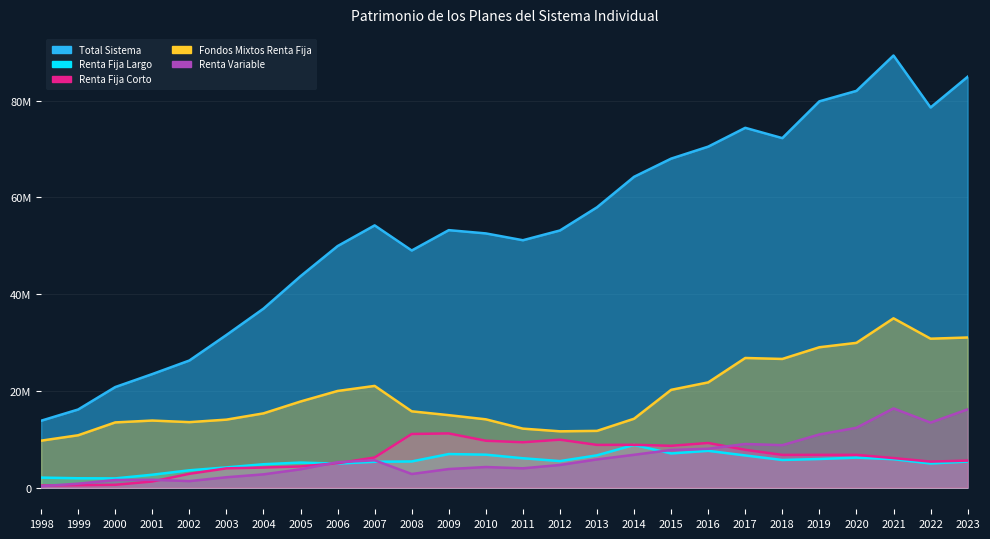

True or false: Renta Fija Corto has more than 2 points higher than both neighbors.

True